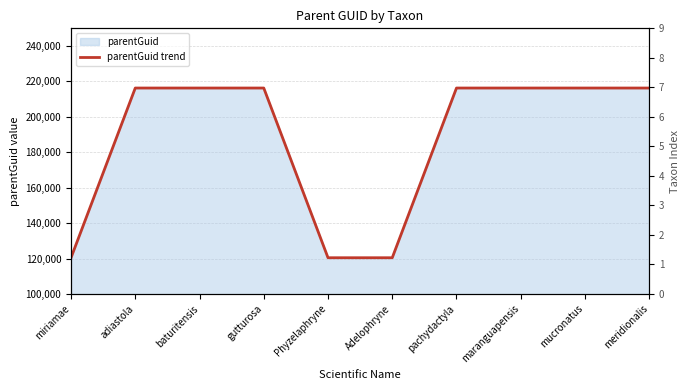

What is the average value?

187527